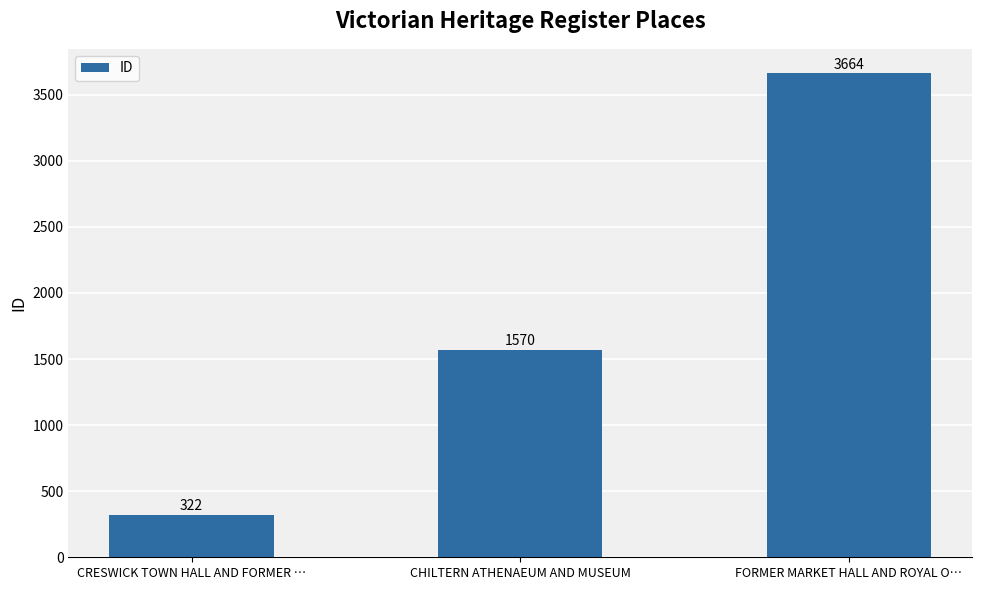

What is the average value?

1852